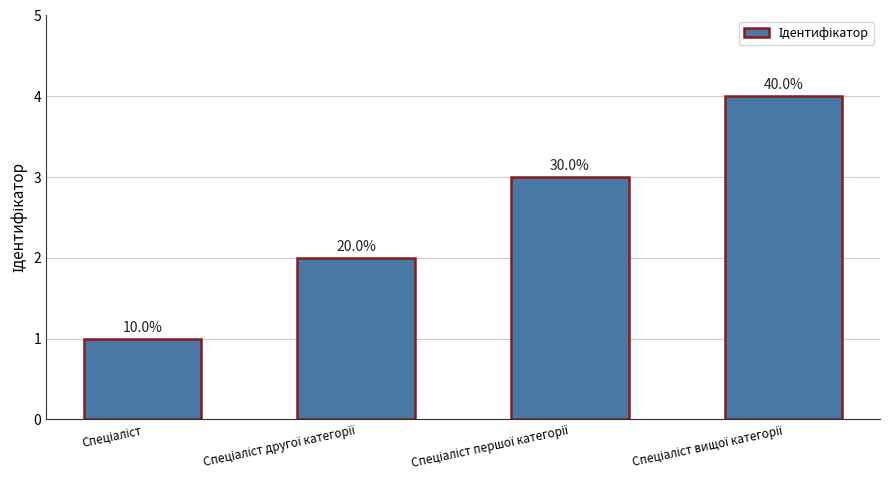

Are the bars horizontal?

No